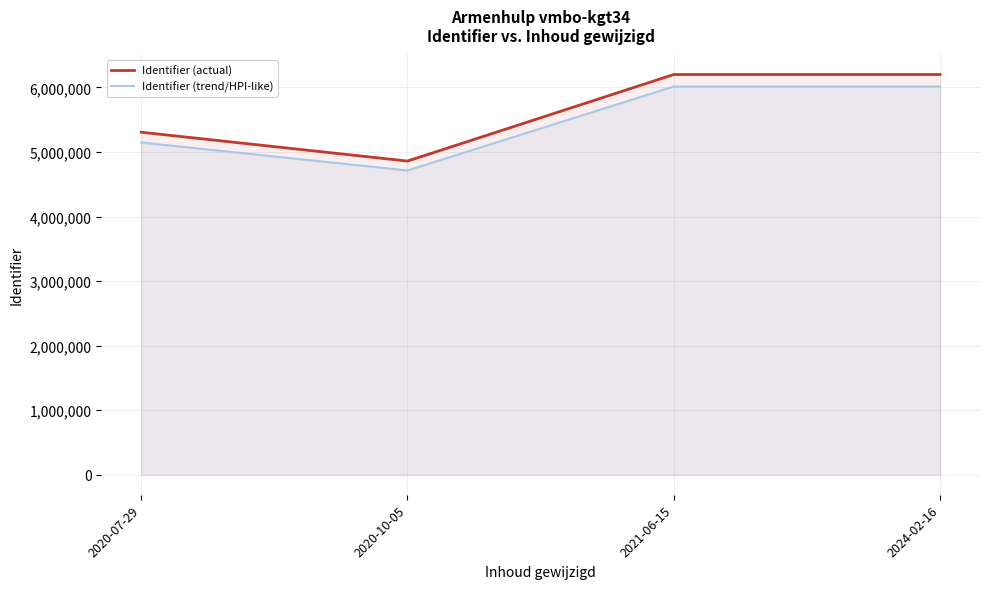

True or false: Identifier (trend/HPI-like) and Identifier (actual) intersect in this chart.

False